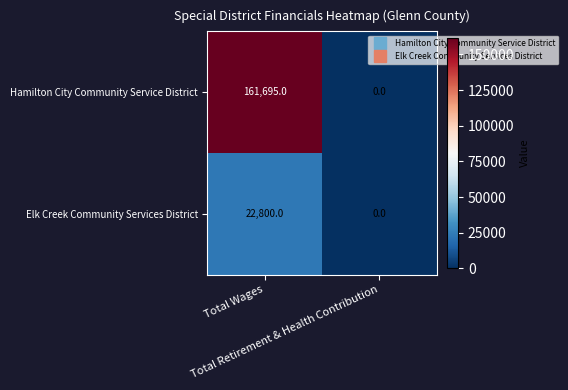

Which series has the largest range (max minus min)?

Hamilton City Community Service District